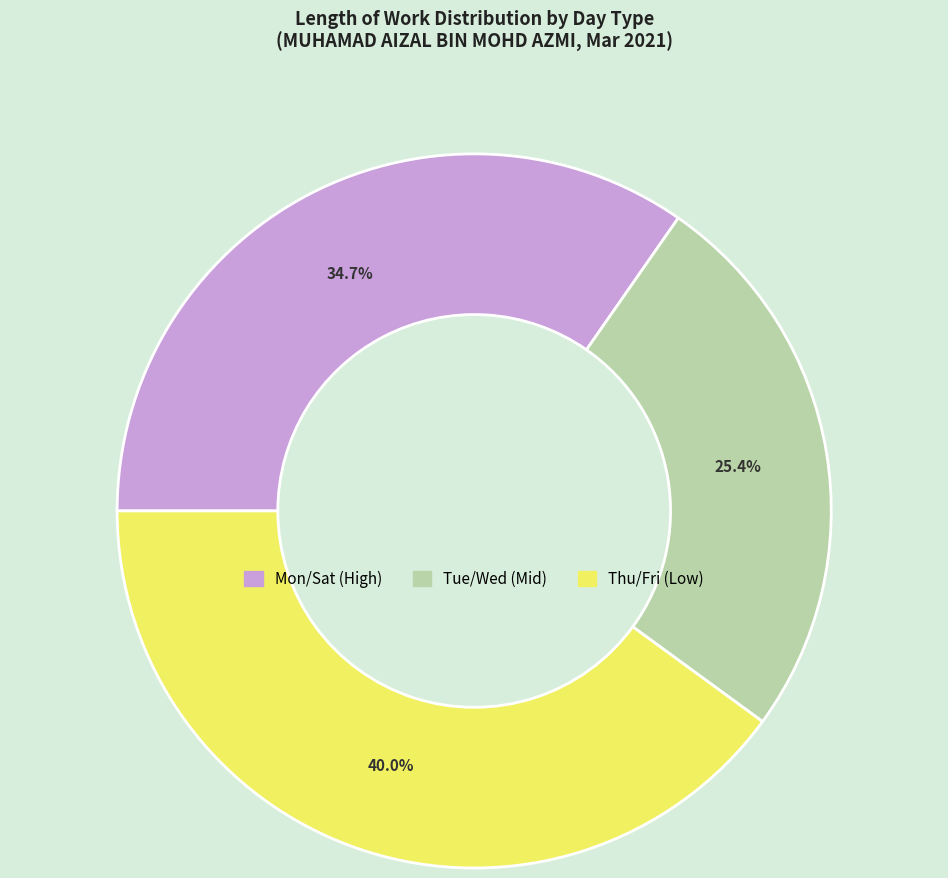

Is there any slice that represents more than half of the pie?

No